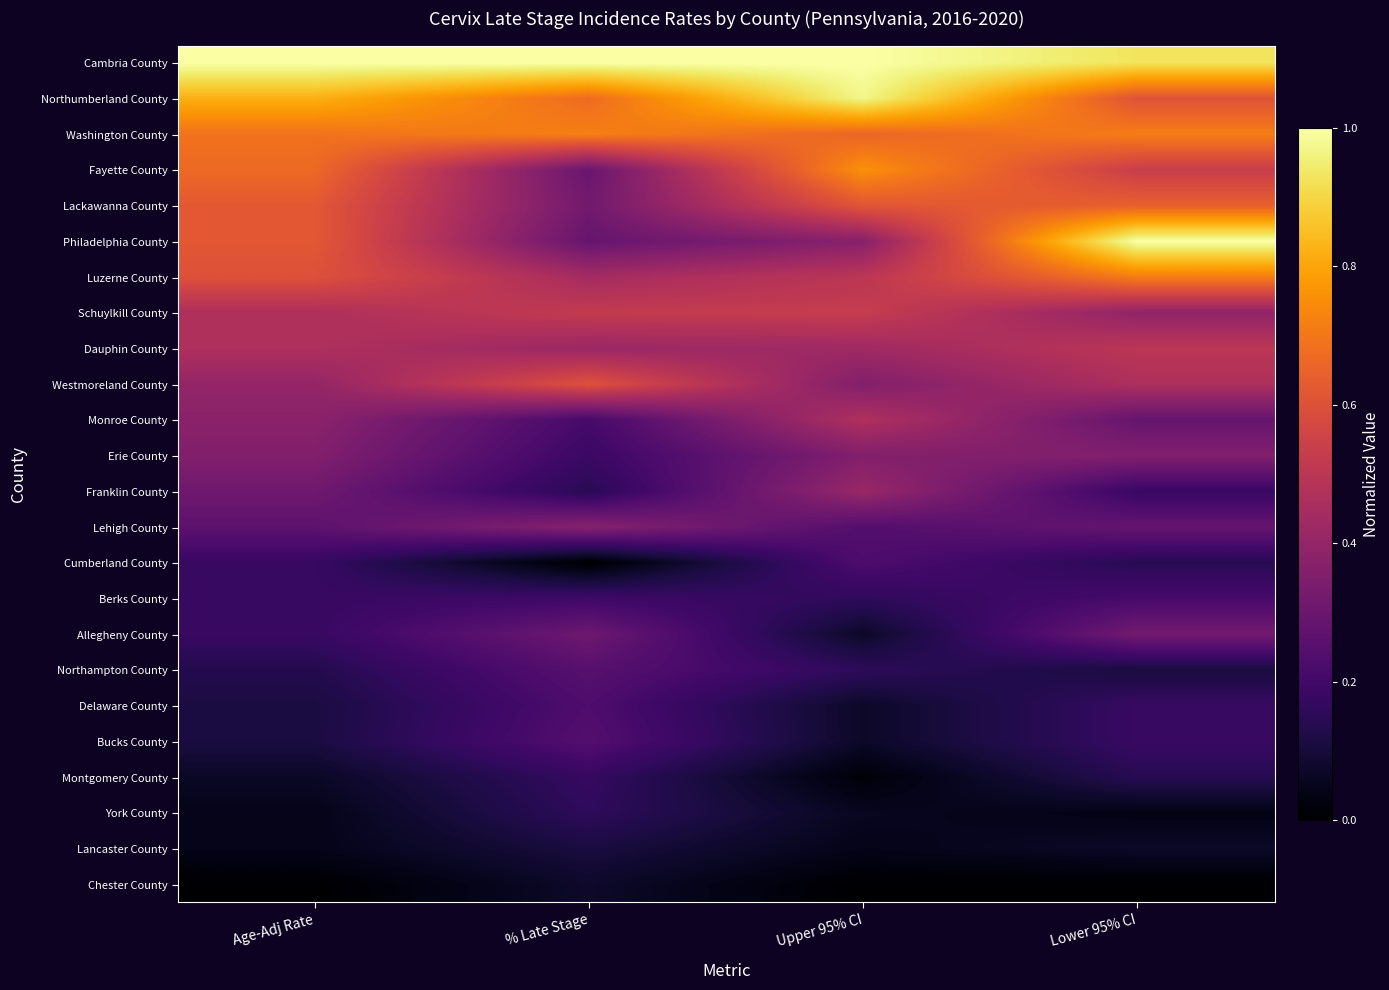

What is the total value across all series at Lower 95% CI?

9.0